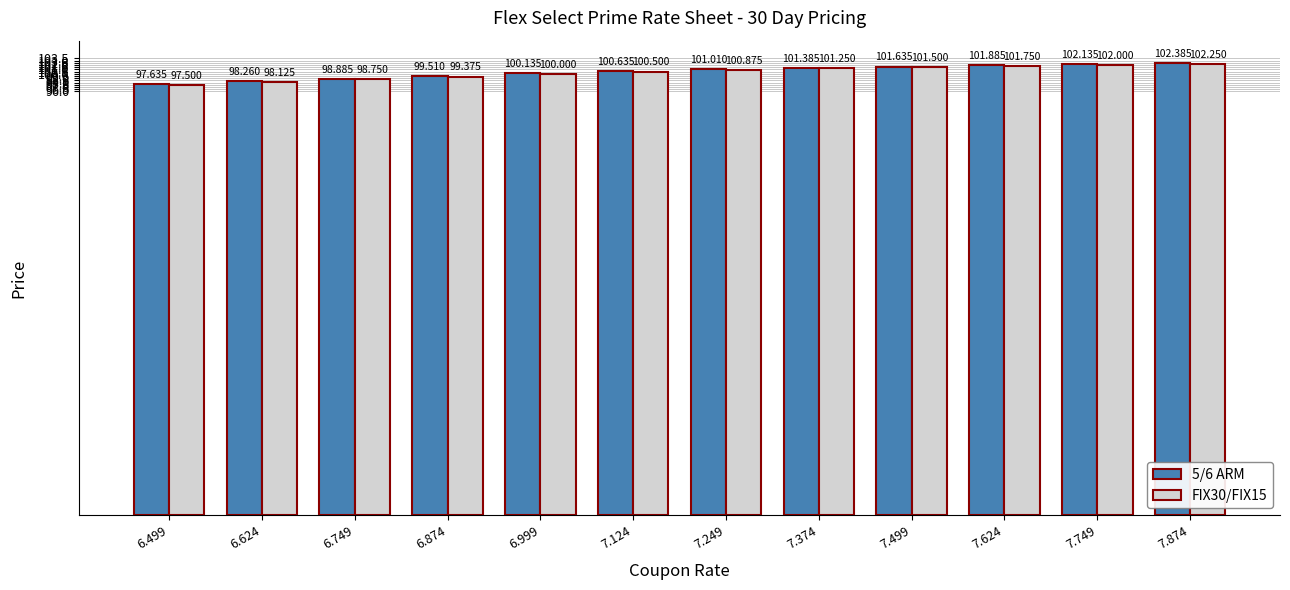

What are all the series names shown in the legend?

5/6 ARM, FIX30/FIX15